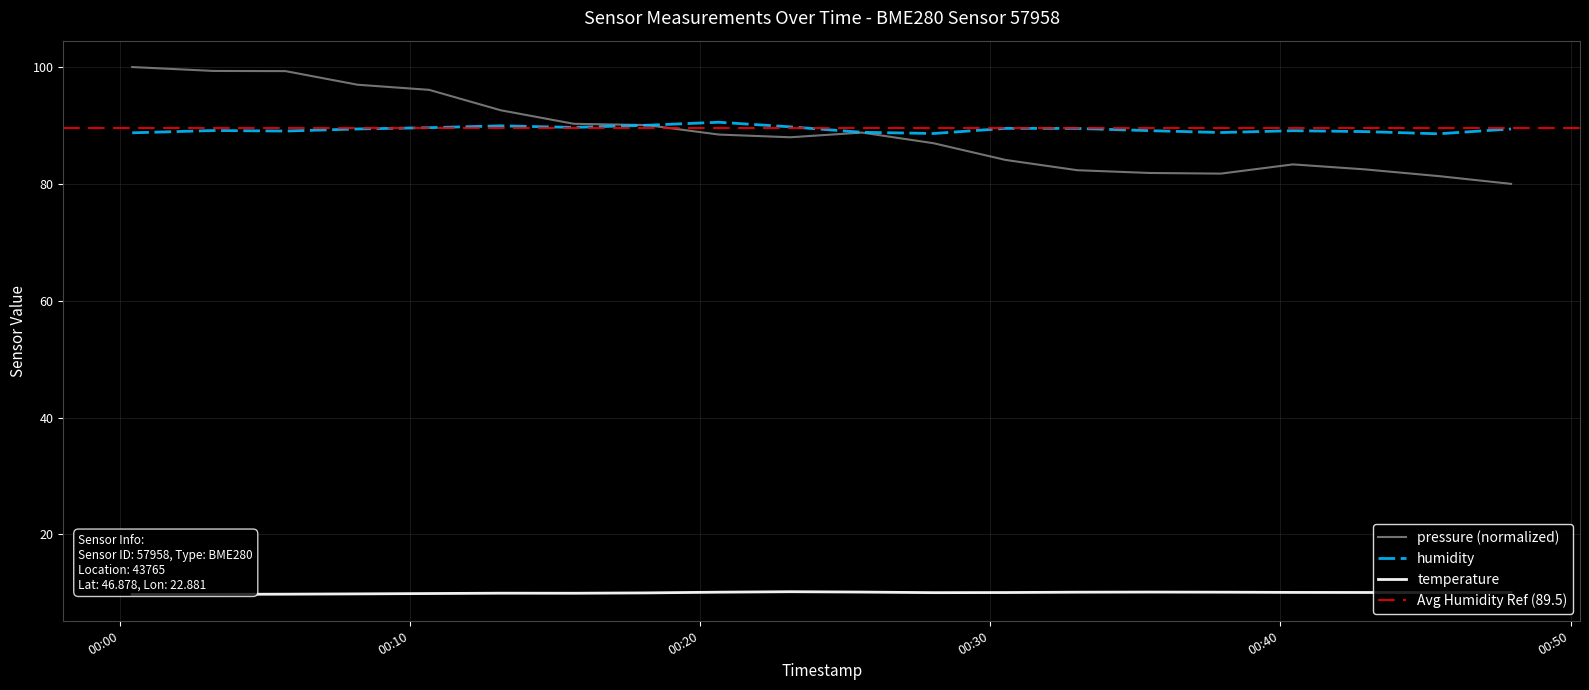

List the series in order of their peak value, lowest first.

temperature, humidity, pressure